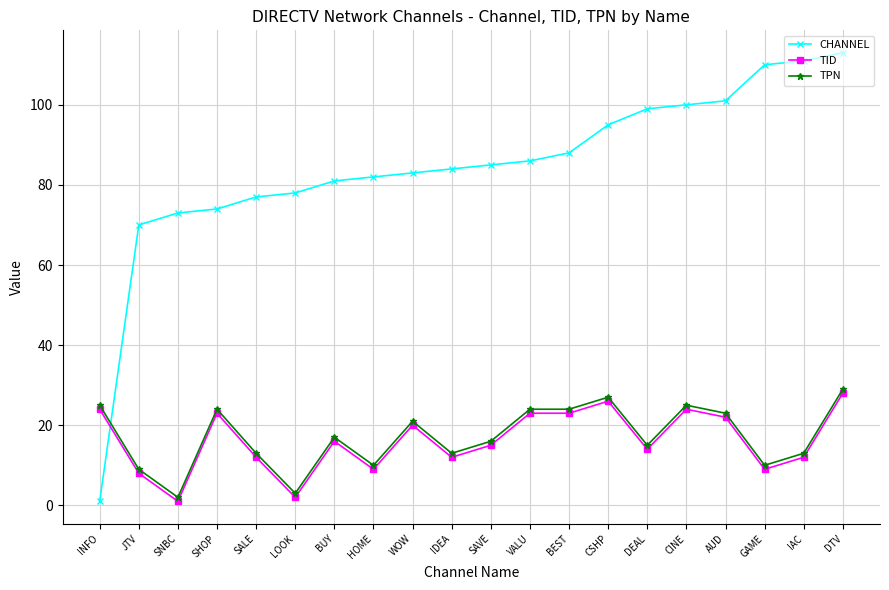

What is the sum of the CHANNEL values at WOW and CINE?

183